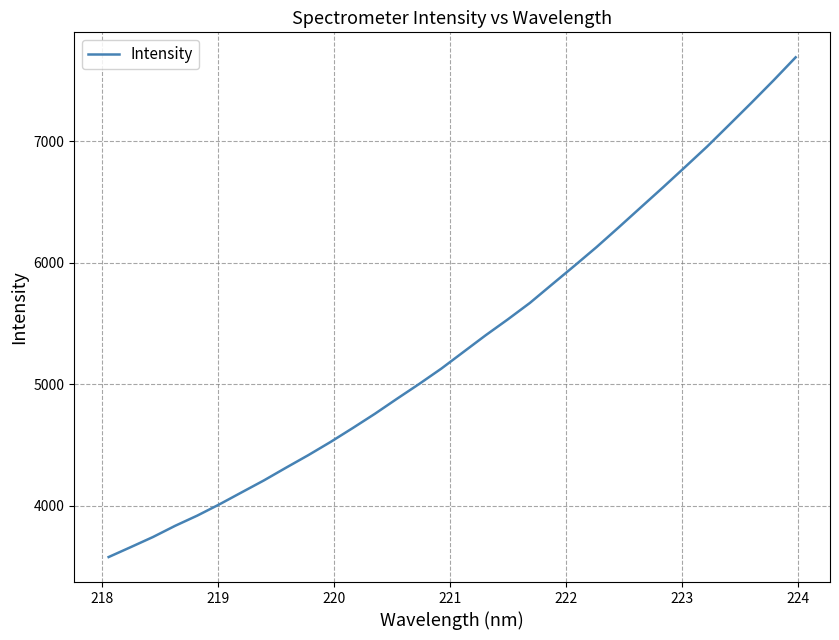

What is the maximum value shown in the chart?

7691.3